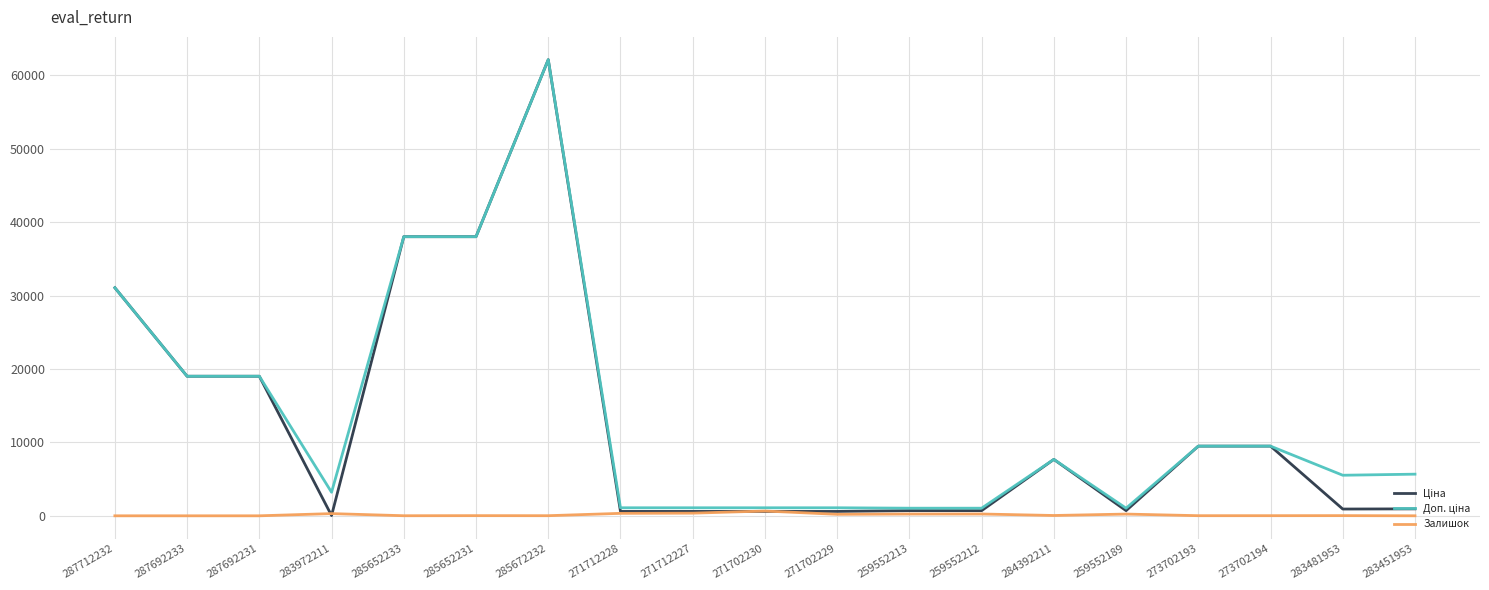

What is the greatest value displayed?

62116.9